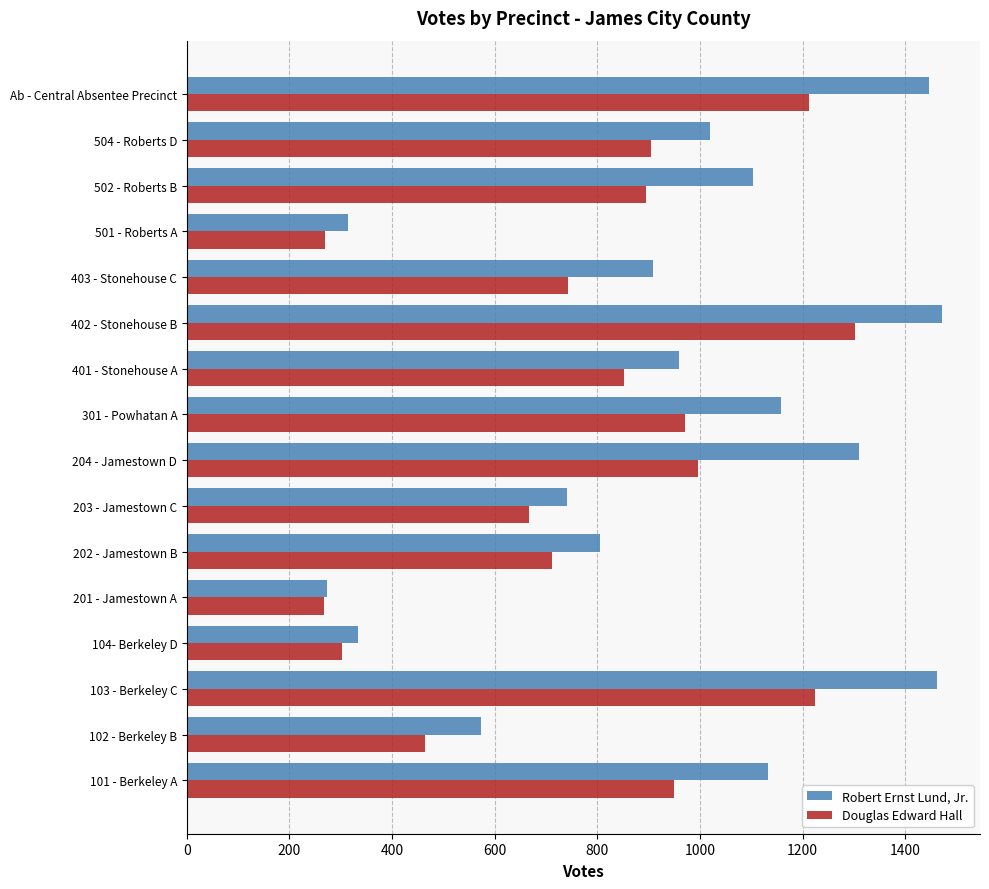

At which category is the sum across all series the highest?

402 - Stonehouse B